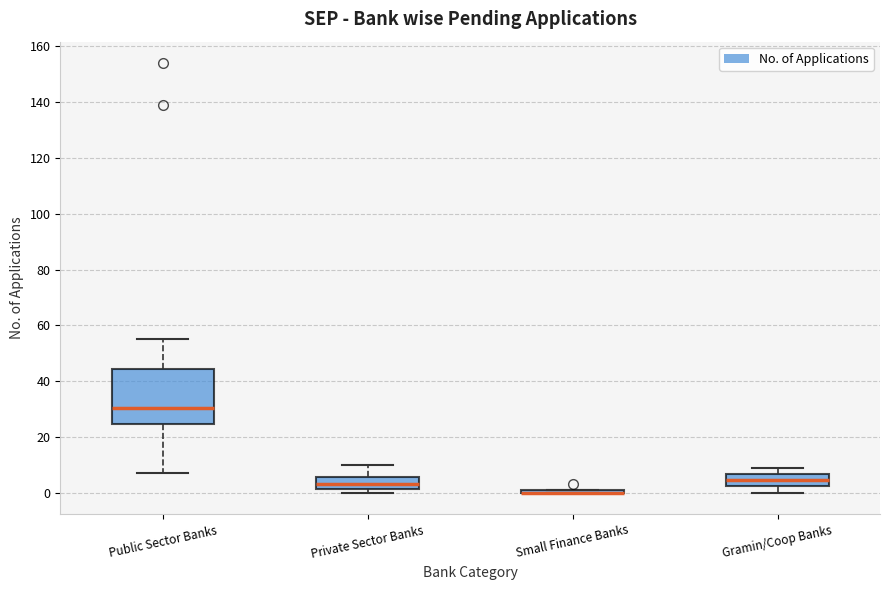

Reading left to right, transcribe this box plot: for each box, give where its median line is, the range the box spans, and where its two whiskers end, as read against the y-axis. The values are not printed on the chart, so give them approximately, as read against the axis.

Public Sector Banks: median 30, box 24 to 44, whiskers 8 to 56
Private Sector Banks: median 4, box 2 to 6, whiskers 0 to 10
Small Finance Banks: box collapsed to a line at 0, whiskers 0 to 2
Gramin/Coop Banks: median 4, box 2 to 6, whiskers 0 to 10